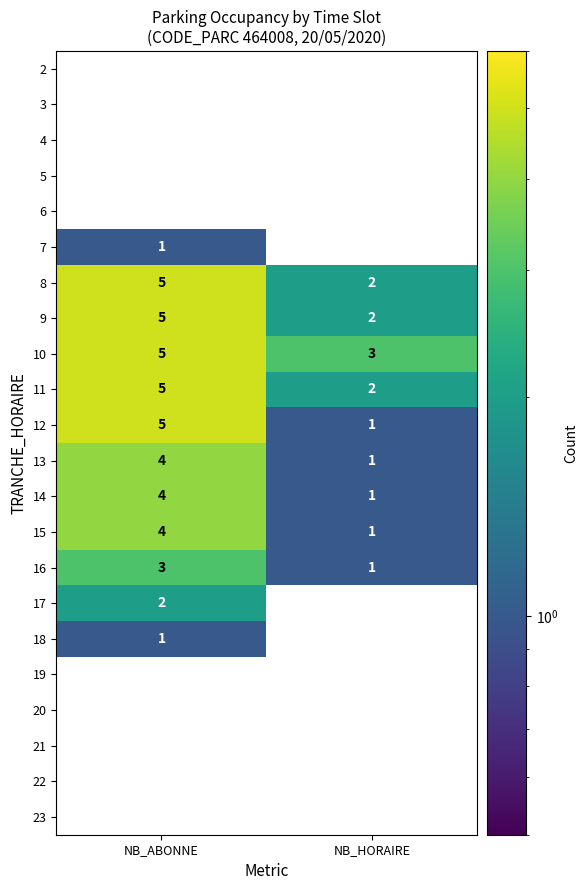

Which series has the largest range (max minus min)?

12